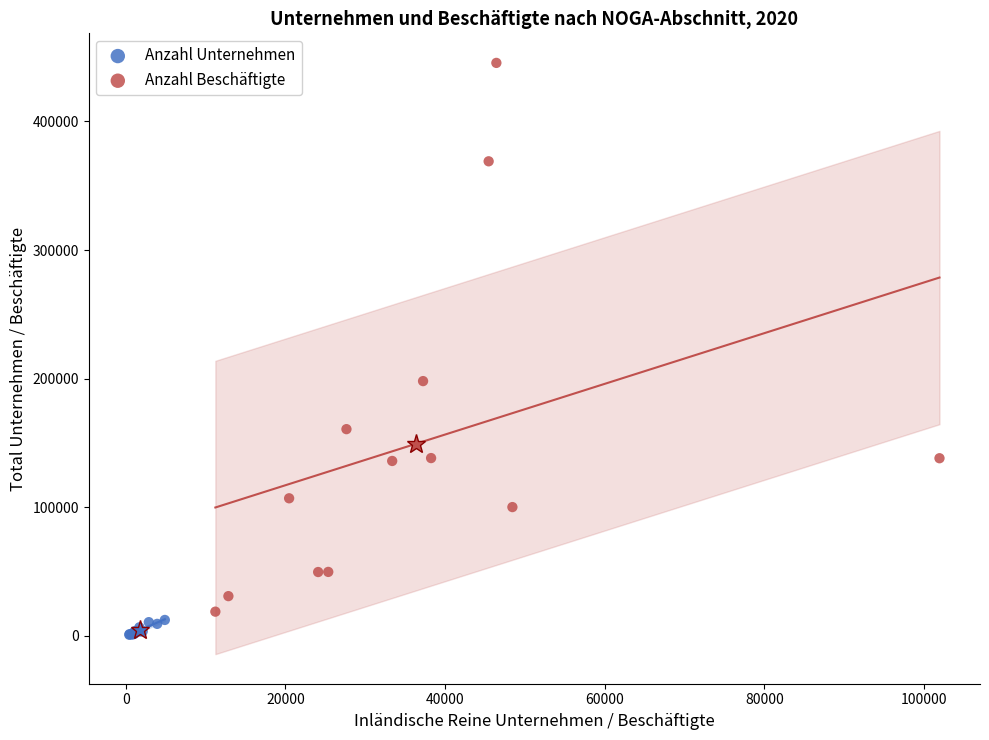

Which series has the largest Y range (max minus min)?

Anzahl Beschäftigte